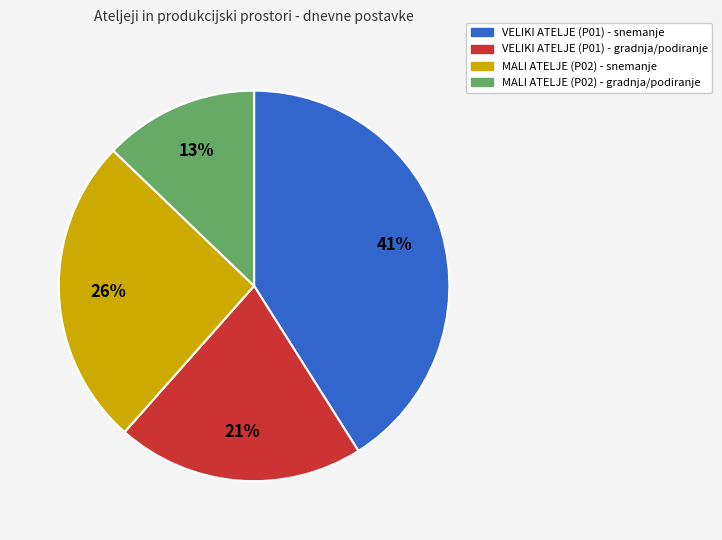

To the nearest percent, what portion does MALI ATELJE (P02) - snemanje represent?

26%